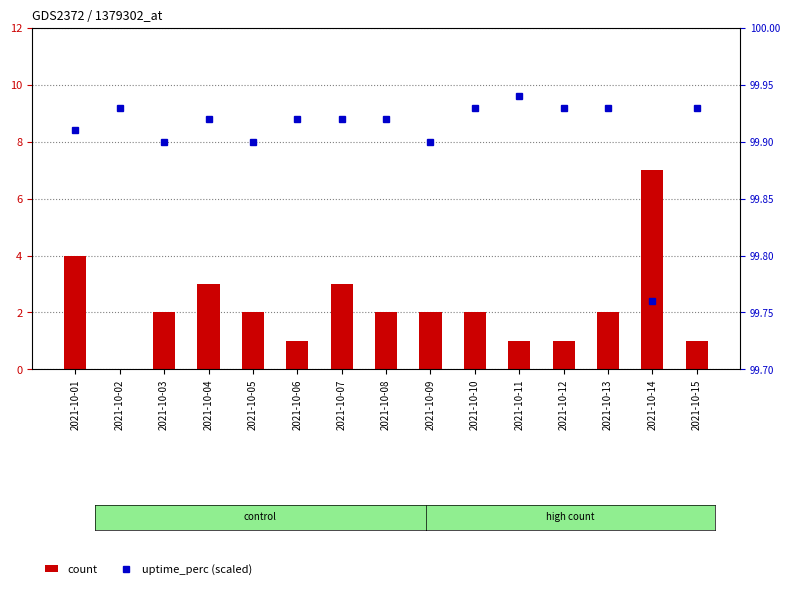

What is the total value across all series at 2021-10-08?

101.9